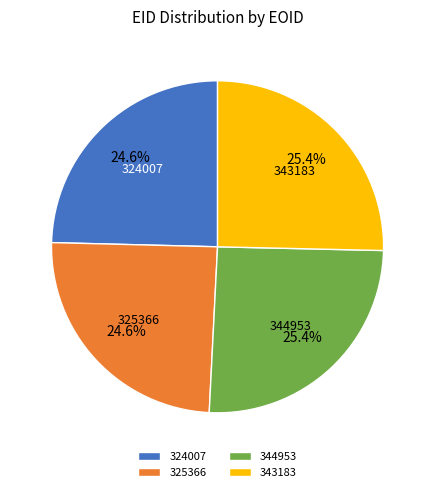

What percentage do 325366 and 344953 together represent?

50.0%